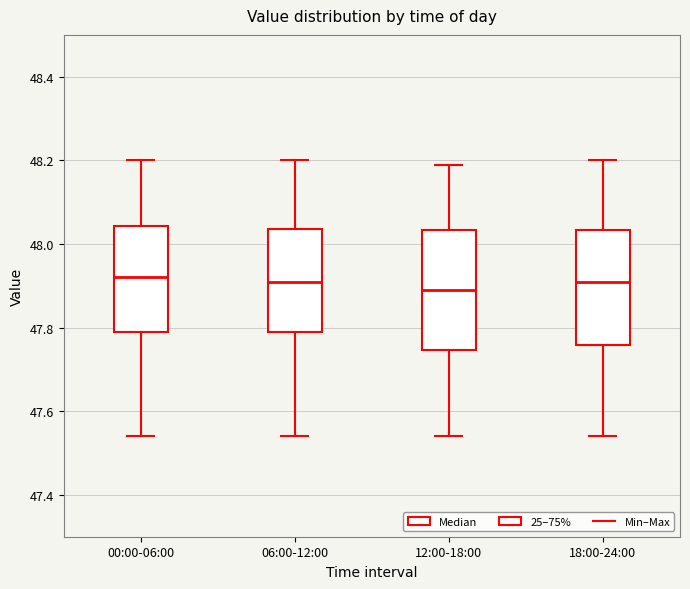

Reading left to right, read every box against the y-axis: the position of its median line, the range the box covers, and the ends of its whiskers. The values are not printed on the chart, so give them approximately, as read against the axis.

00:00-06:00: median 47.92, box 47.80 to 48.04, whiskers 47.54 to 48.20
06:00-12:00: median 47.92, box 47.80 to 48.04, whiskers 47.54 to 48.20
12:00-18:00: median 47.90, box 47.74 to 48.04, whiskers 47.54 to 48.20
18:00-24:00: median 47.92, box 47.76 to 48.04, whiskers 47.54 to 48.20